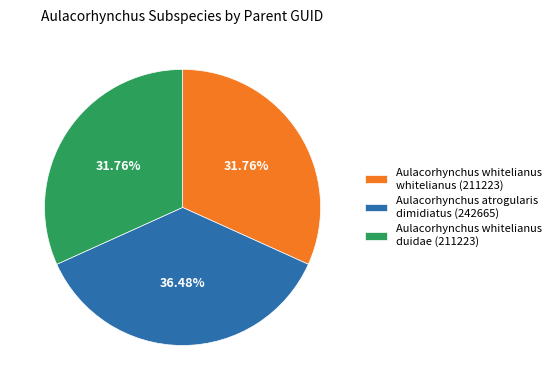

Is it true that Aulacorhynchus whitelianus whitelianus is 19% of the pie?

False